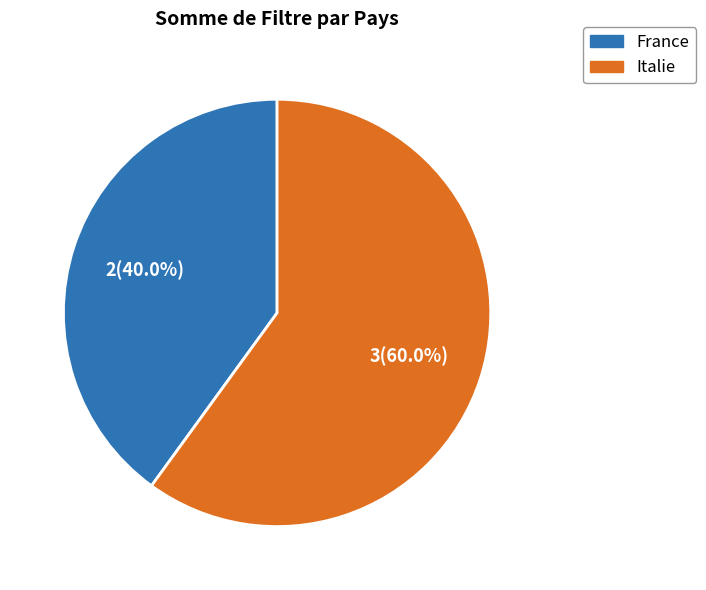

Does any single category account for the majority?

Yes